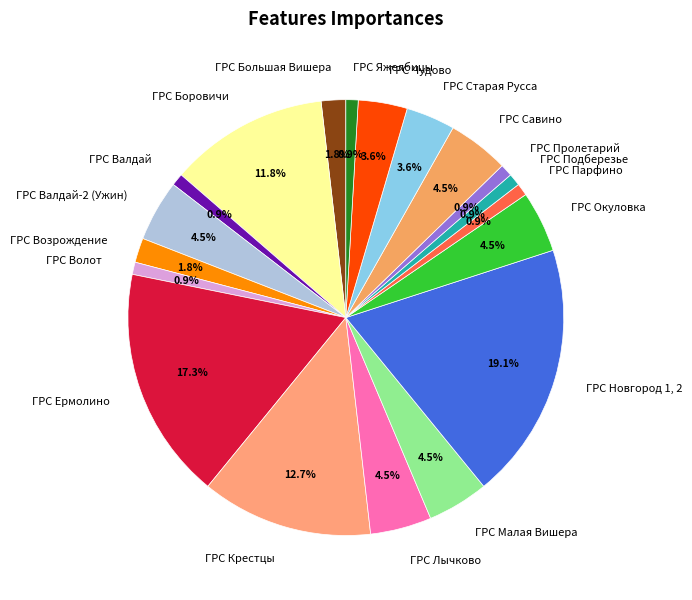

Is there any slice that represents more than half of the pie?

No